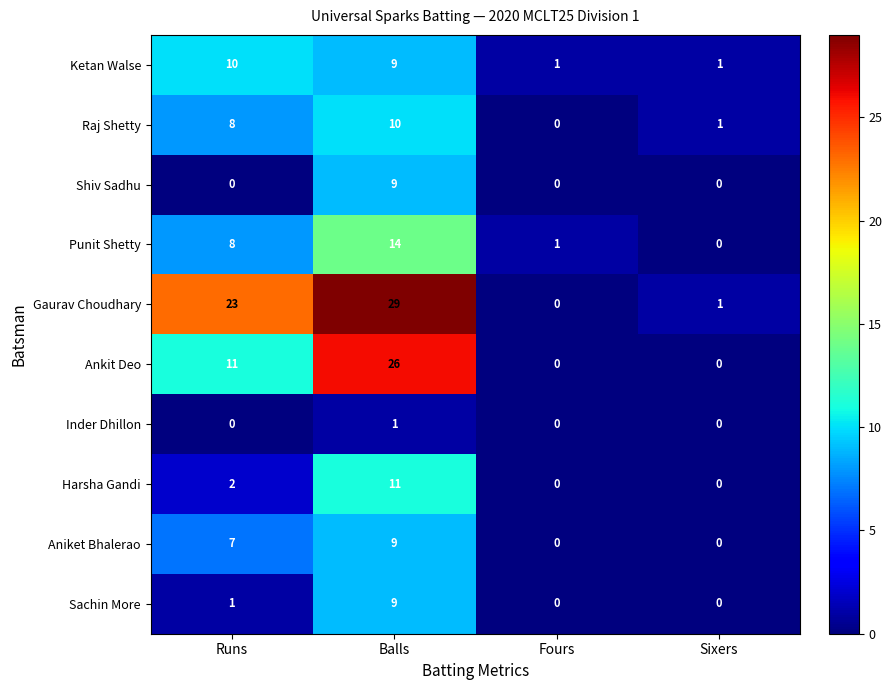

Count the Ketan Walse values in the range 1 to 10.

4